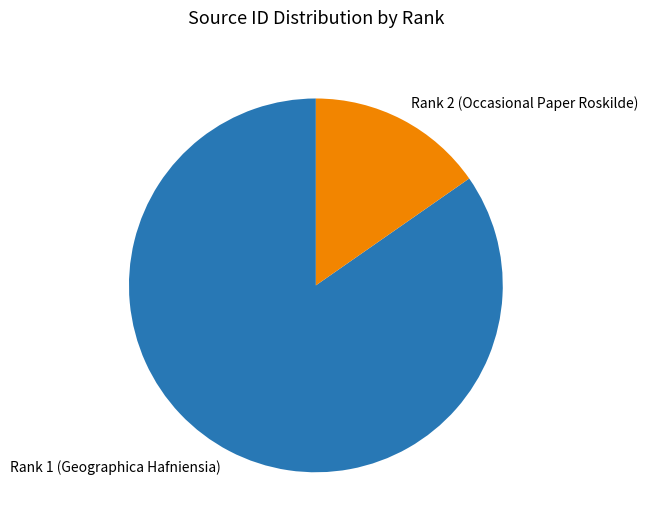

Rank the categories by value from highest to lowest.

Rank 1 (Geographica Hafniensia), Rank 2 (Occasional Paper Roskilde)